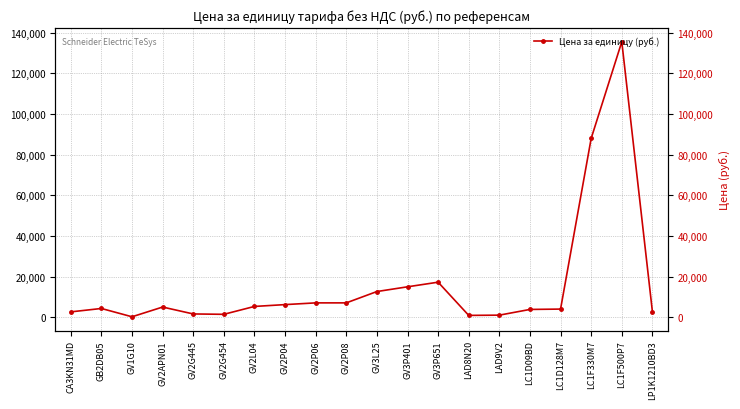

What is the difference between the maximum and second lowest values?

134527.5